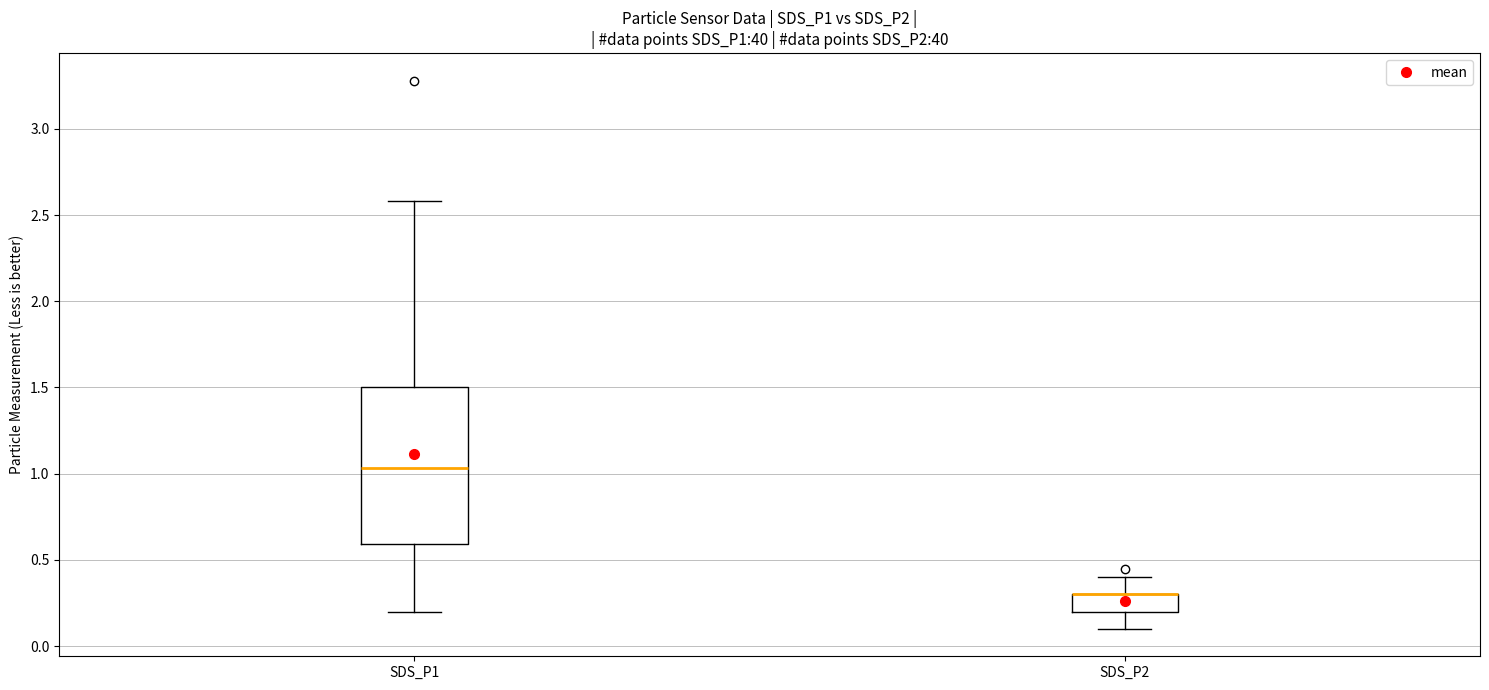

Which box is the tallest, from its lower edge to its upper edge?

SDS_P1